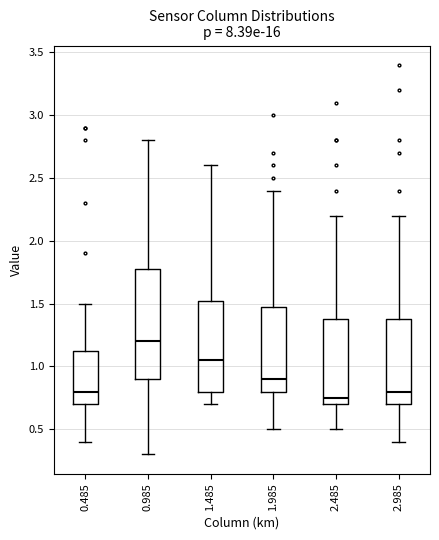

Which box's median line is the lowest?

2.485